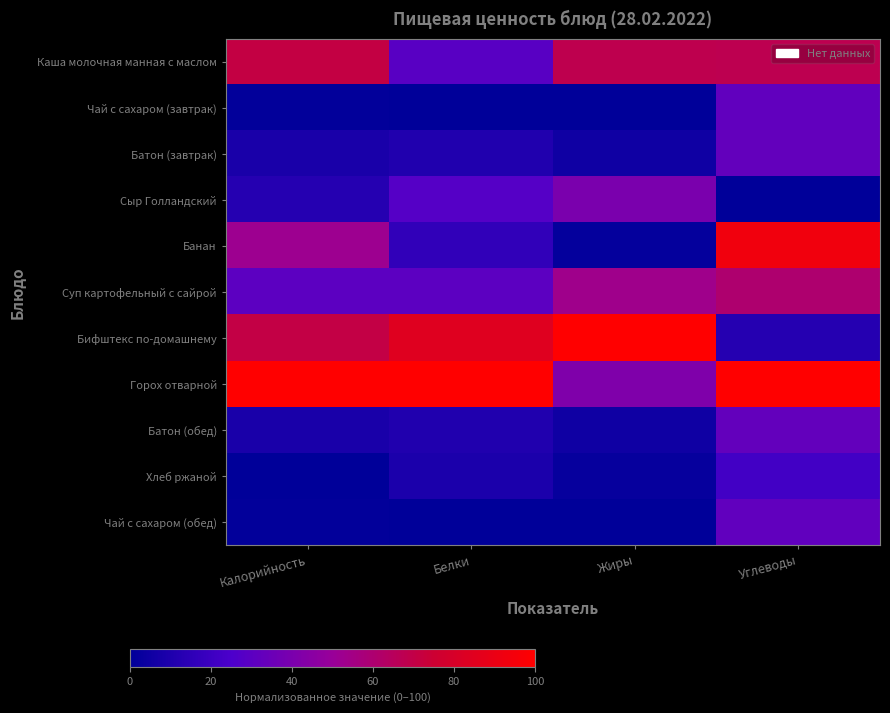

Reading left to right, list all the values displayed in this chart.

Каша молочная манная с маслом: Калорийность=70.8	Белки=29.0	Жиры=68.0	Углеводы=67.8
Чай с сахаром (завтрак): Калорийность=0.9	Белки=0.0	Жиры=0.0	Углеводы=31.8
Батон (завтрак): Калорийность=8.4	Белки=10.7	Жиры=5.1	Углеводы=32.6
Сыр Голландский: Калорийность=12.3	Белки=28.0	Жиры=40.0	Углеводы=0.0
Банан: Калорийность=52.0	Белки=16.4	Жиры=1.7	Углеводы=93.2
Суп картофельный с сайрой: Калорийность=30.2	Белки=30.4	Жиры=53.1	Углеводы=60.4
Бифштекс по-домашнему: Калорийность=70.7	Белки=84.6	Жиры=100.0	Углеводы=12.3
Горох отварной: Калорийность=100.0	Белки=100.0	Жиры=41.7	Углеводы=100.0
Батон (обед): Калорийность=8.4	Белки=10.7	Жиры=5.1	Углеводы=32.6
Хлеб ржаной: Калорийность=0.0	Белки=9.3	Жиры=2.3	Углеводы=21.8
Чай с сахаром (обед): Калорийность=0.9	Белки=0.0	Жиры=0.0	Углеводы=31.8